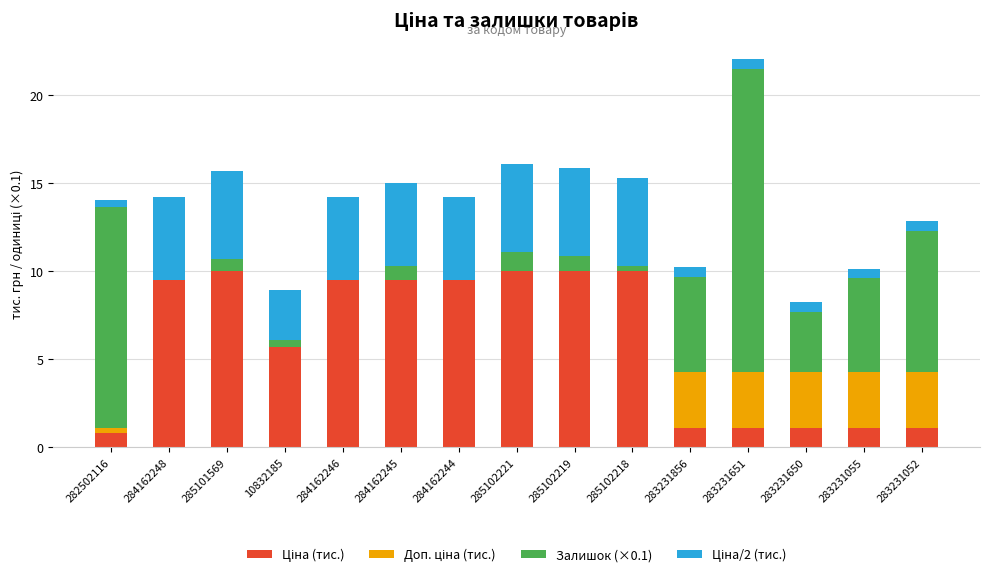

What is the total value across all series at 285102221?

16.1